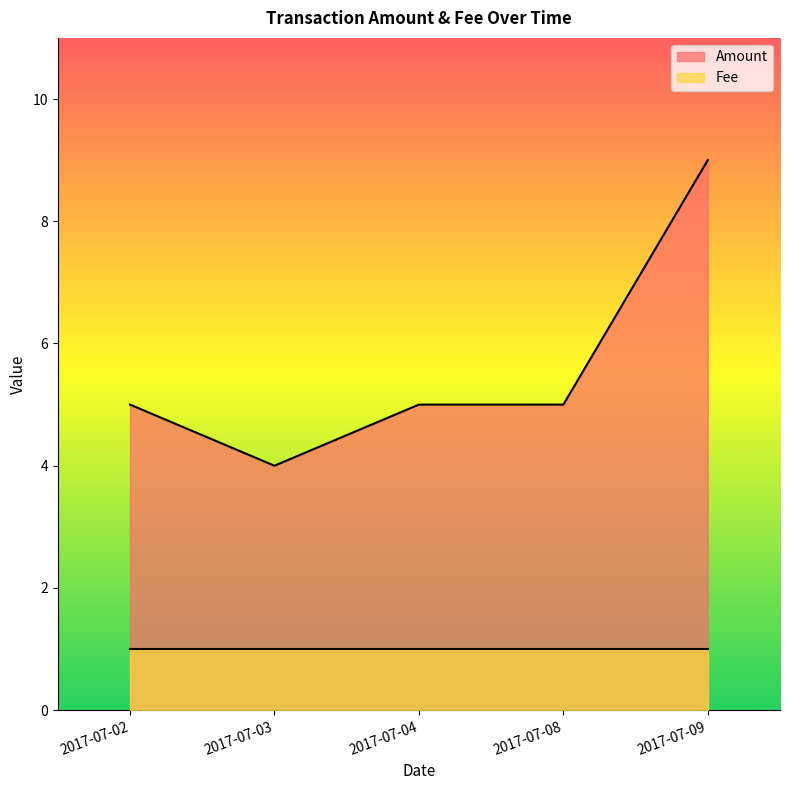

What is the value of the Fee point at the 1st from the left?

1